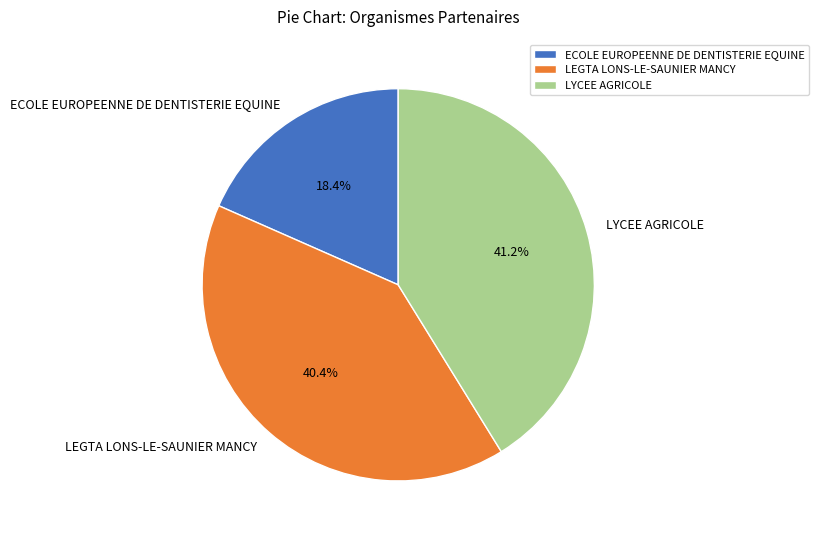

What percentage is the ECOLE EUROPEENNE DE DENTISTERIE EQUINE slice, to the nearest percent?

18%